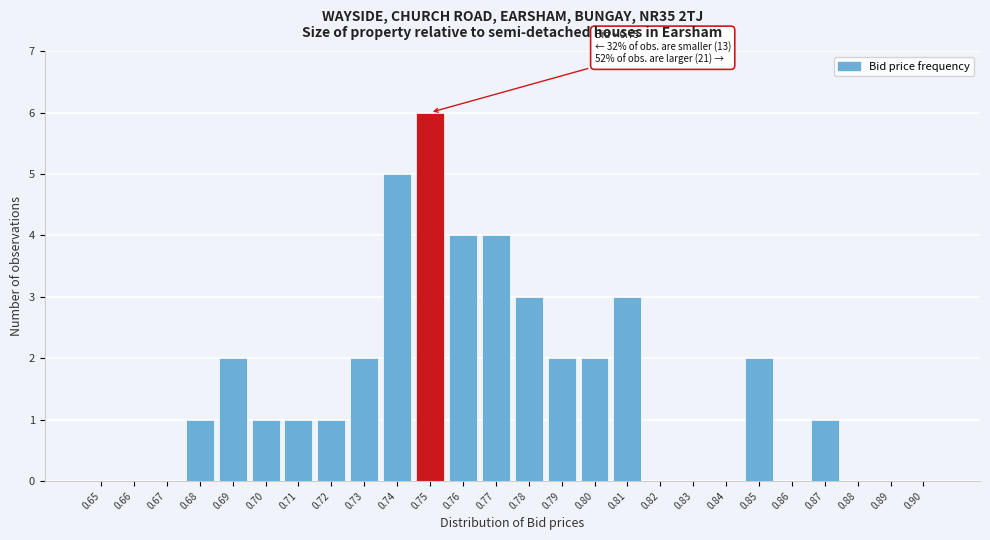

Reading left to right, what are all the values shown in this chart?

0.65=0	0.66=0	0.67=0	0.68=1	0.69=2	0.70=1	0.71=1	0.72=1	0.73=2	0.74=5	0.75=6	0.76=4	0.77=4	0.78=3	0.79=2	0.80=2	0.81=3	0.82=0	0.83=0	0.84=0	0.85=2	0.86=0	0.87=1	0.88=0	0.89=0	0.90=0